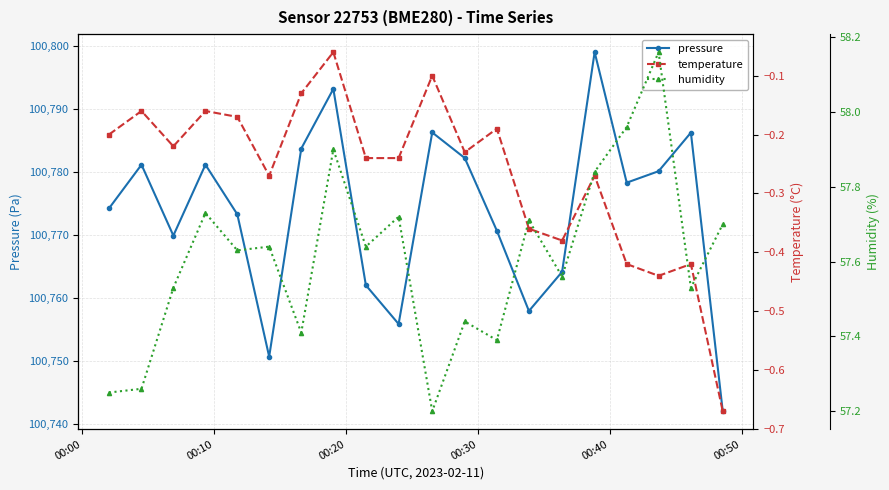

In pressure, how many points are lower than both neighbors (excluding endpoints)?

5